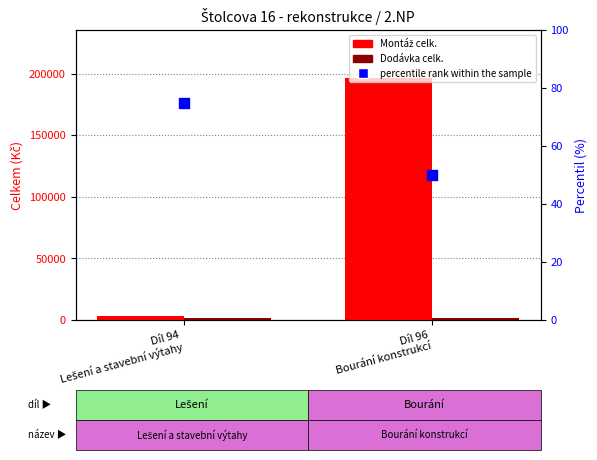

Which series has the largest total across all categories?

Montáž celk.